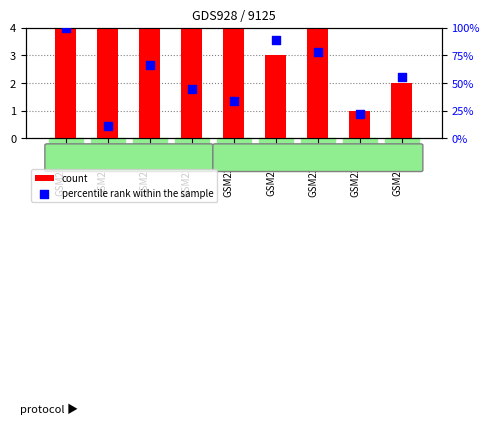

At which category is the sum across all series the highest?

GSM22097